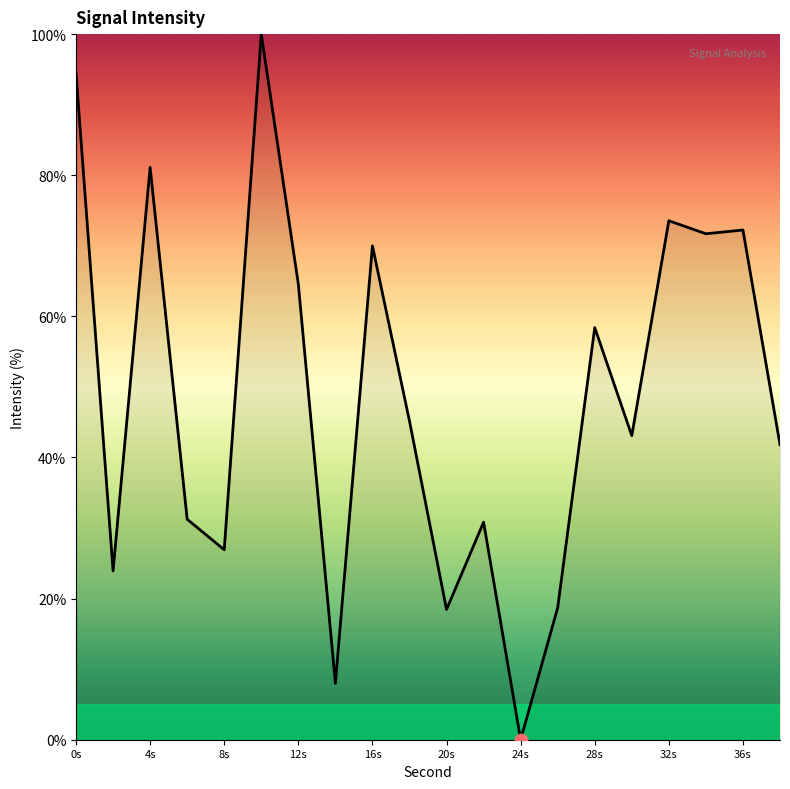

What is the greatest value displayed?

100.0